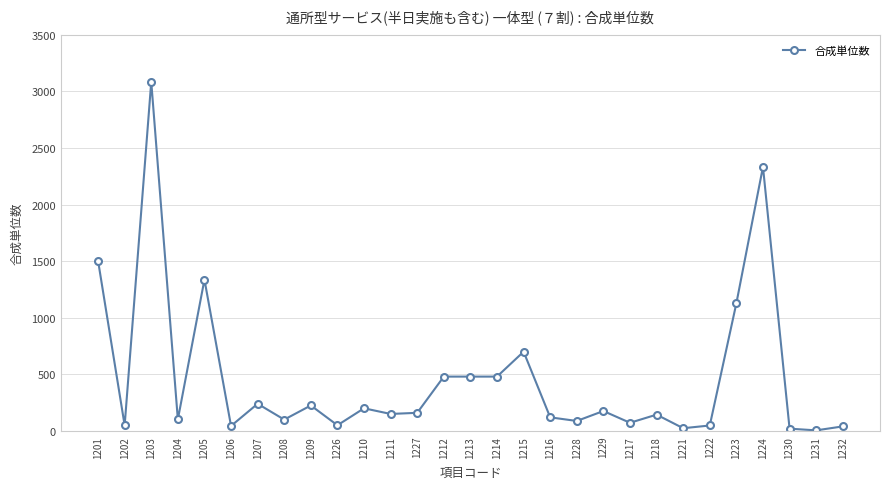

True or false: the data has more than 1 interior local peaks.

True